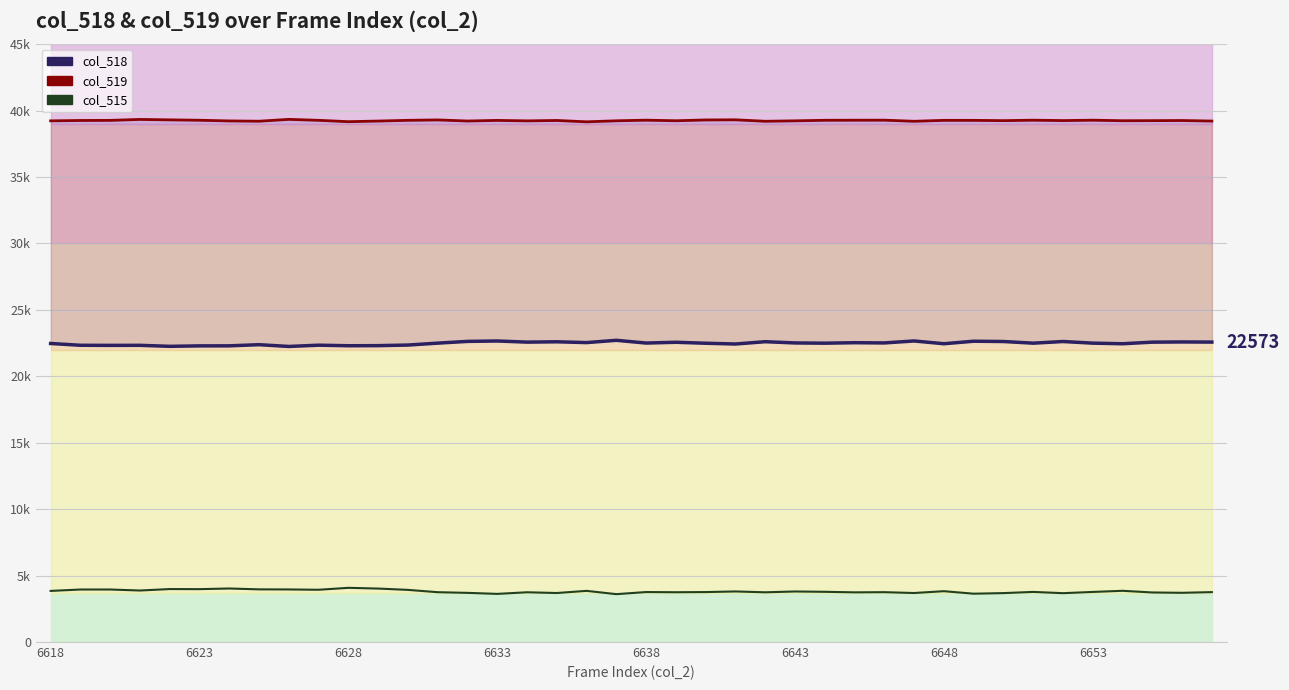

How many data points in col_518 are above 22494?

19